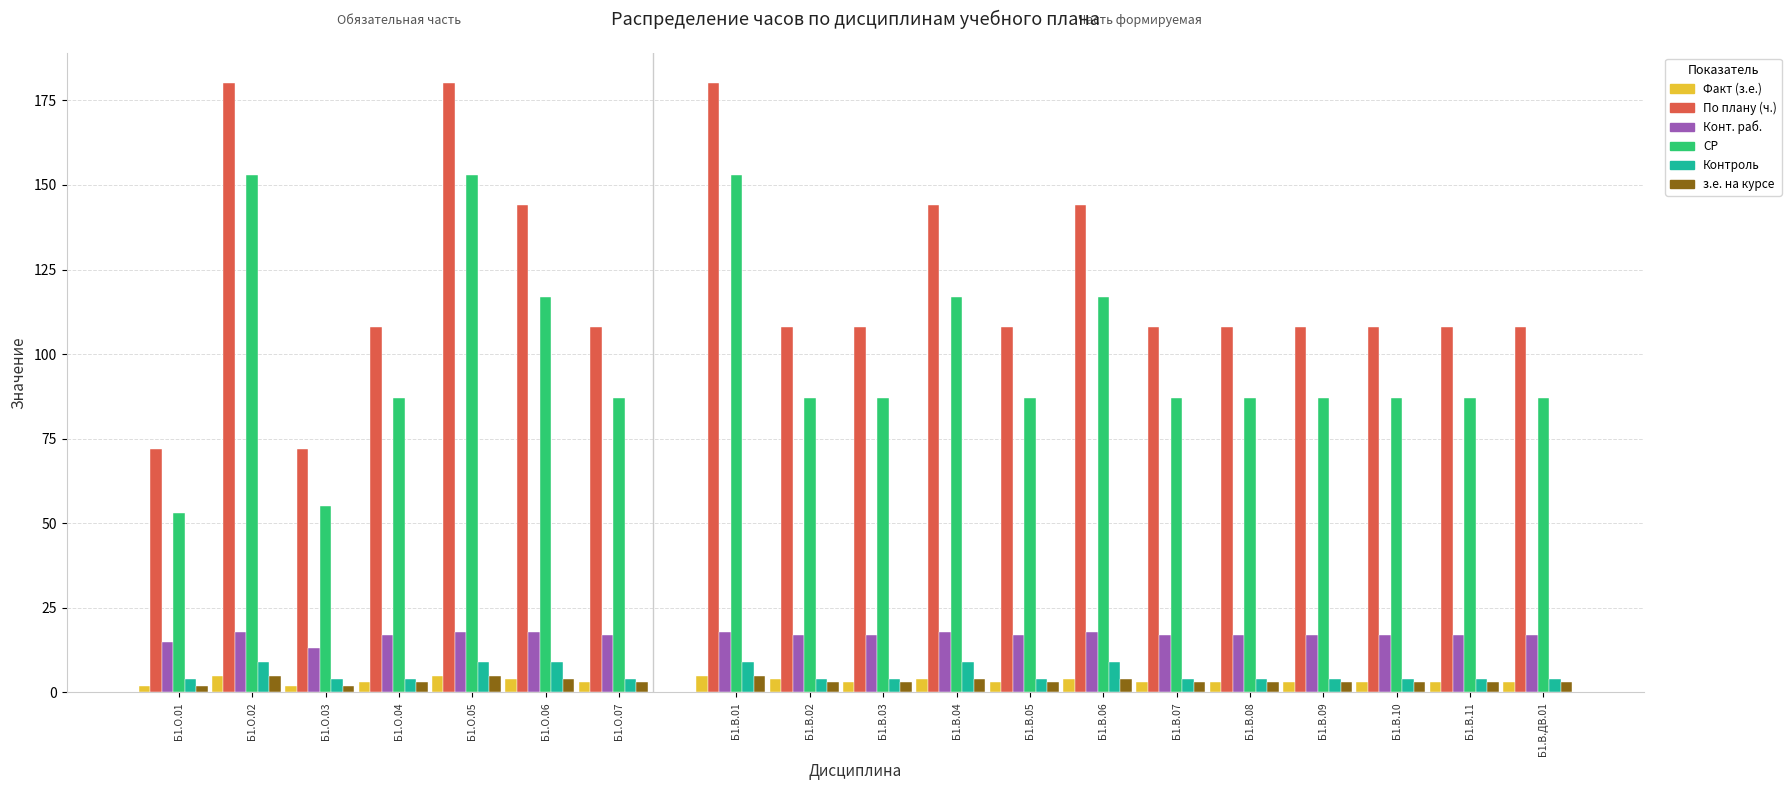

What is the minimum value for Конт. раб.?

13